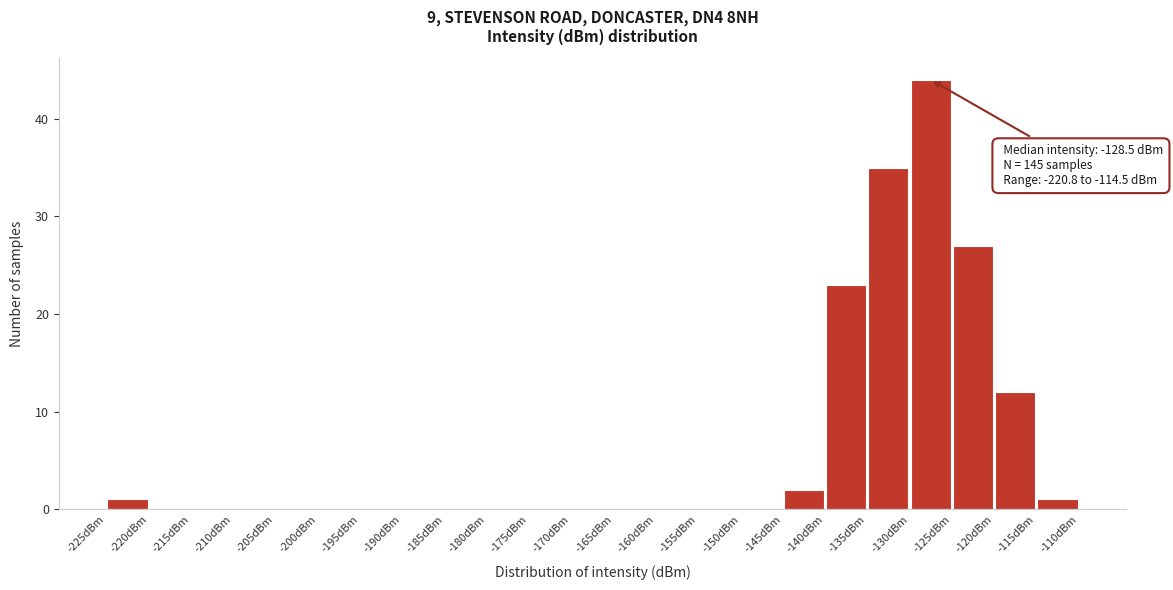

Which range on the x-axis has the tallest bar?

-130 to -125